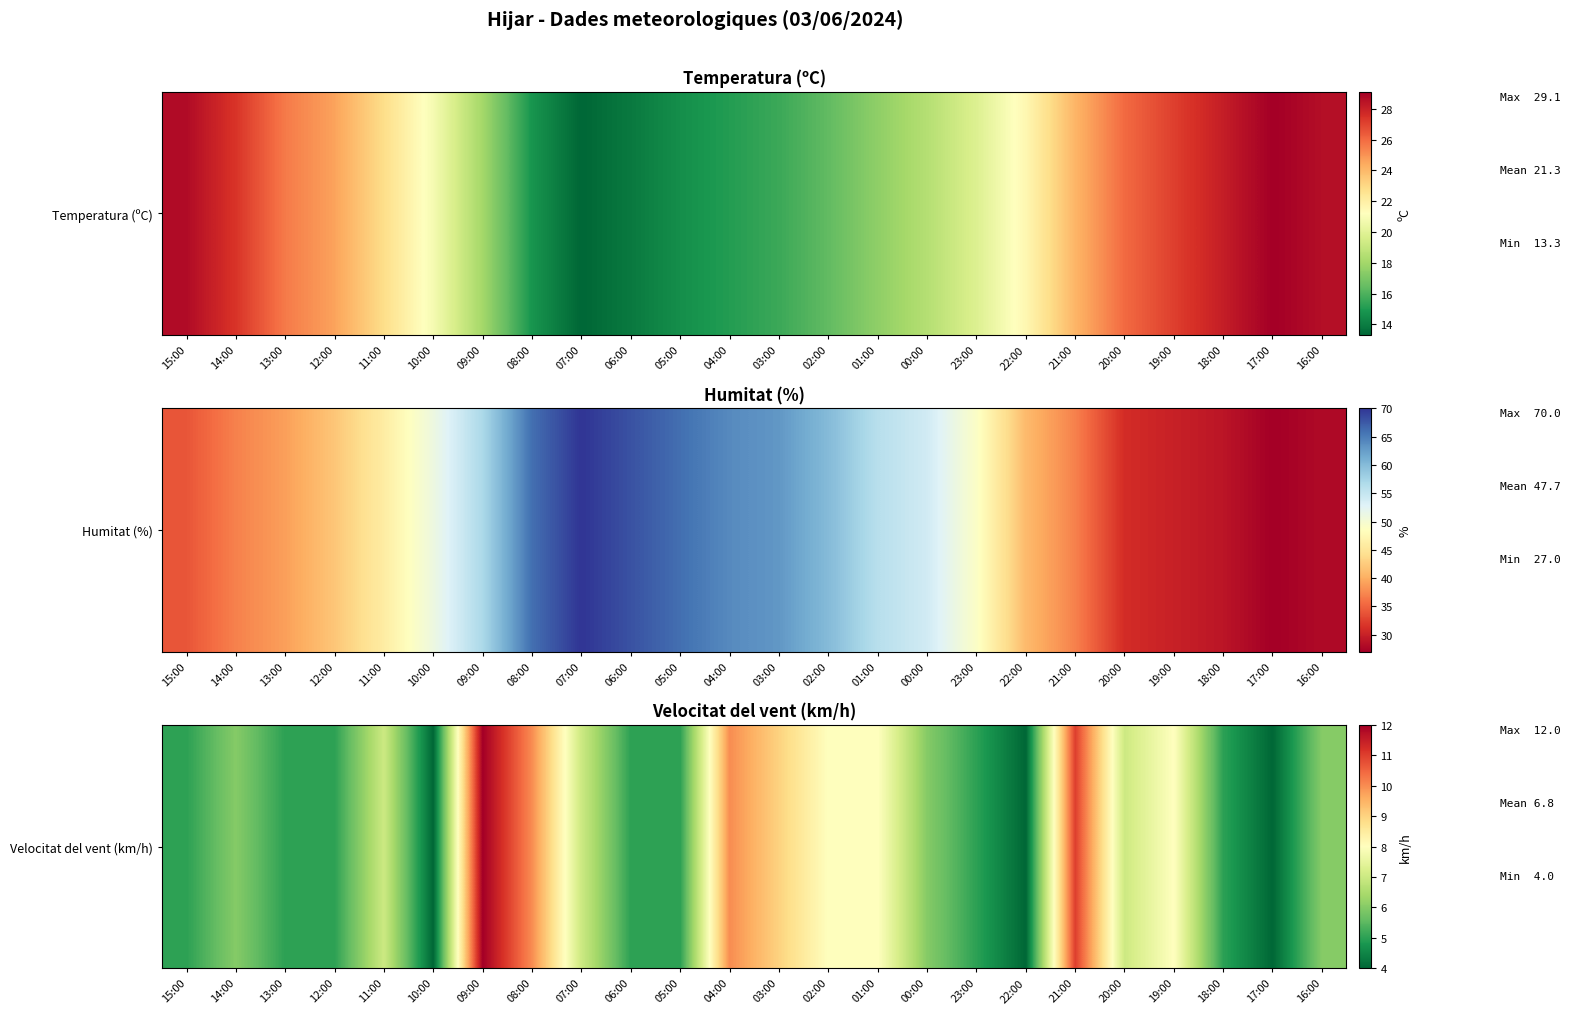

What is the difference between the maximum and minimum values?

8